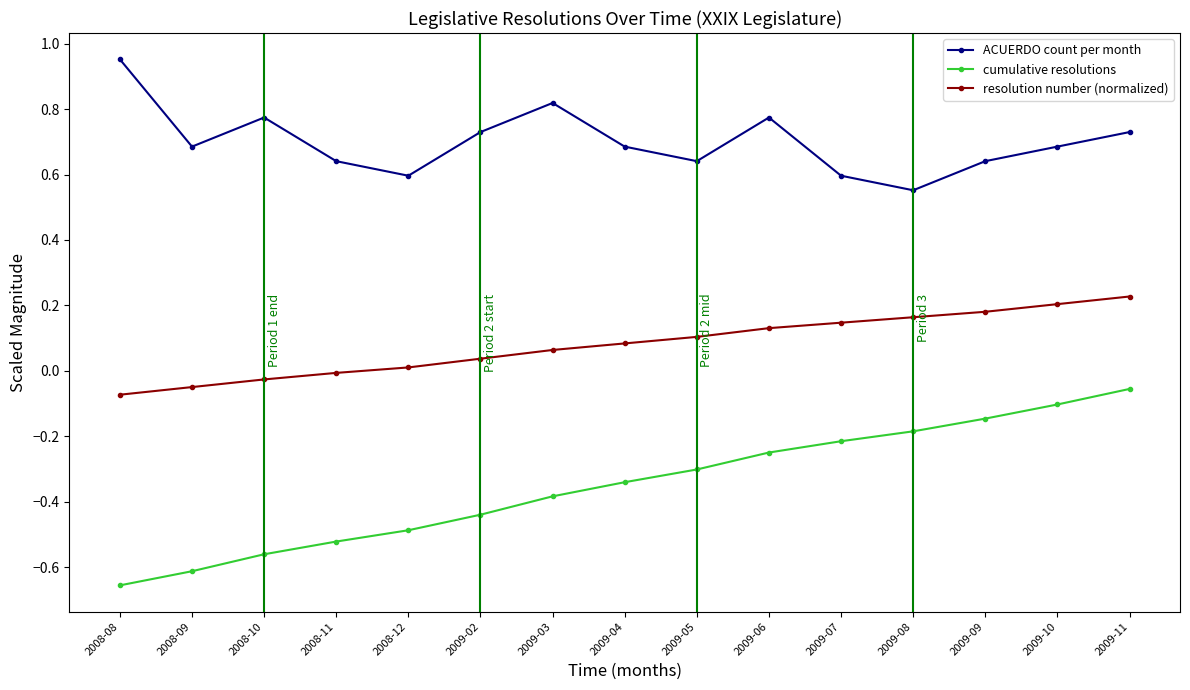

Which category has the lowest value in the ACUERDO count per month series?

2009-08